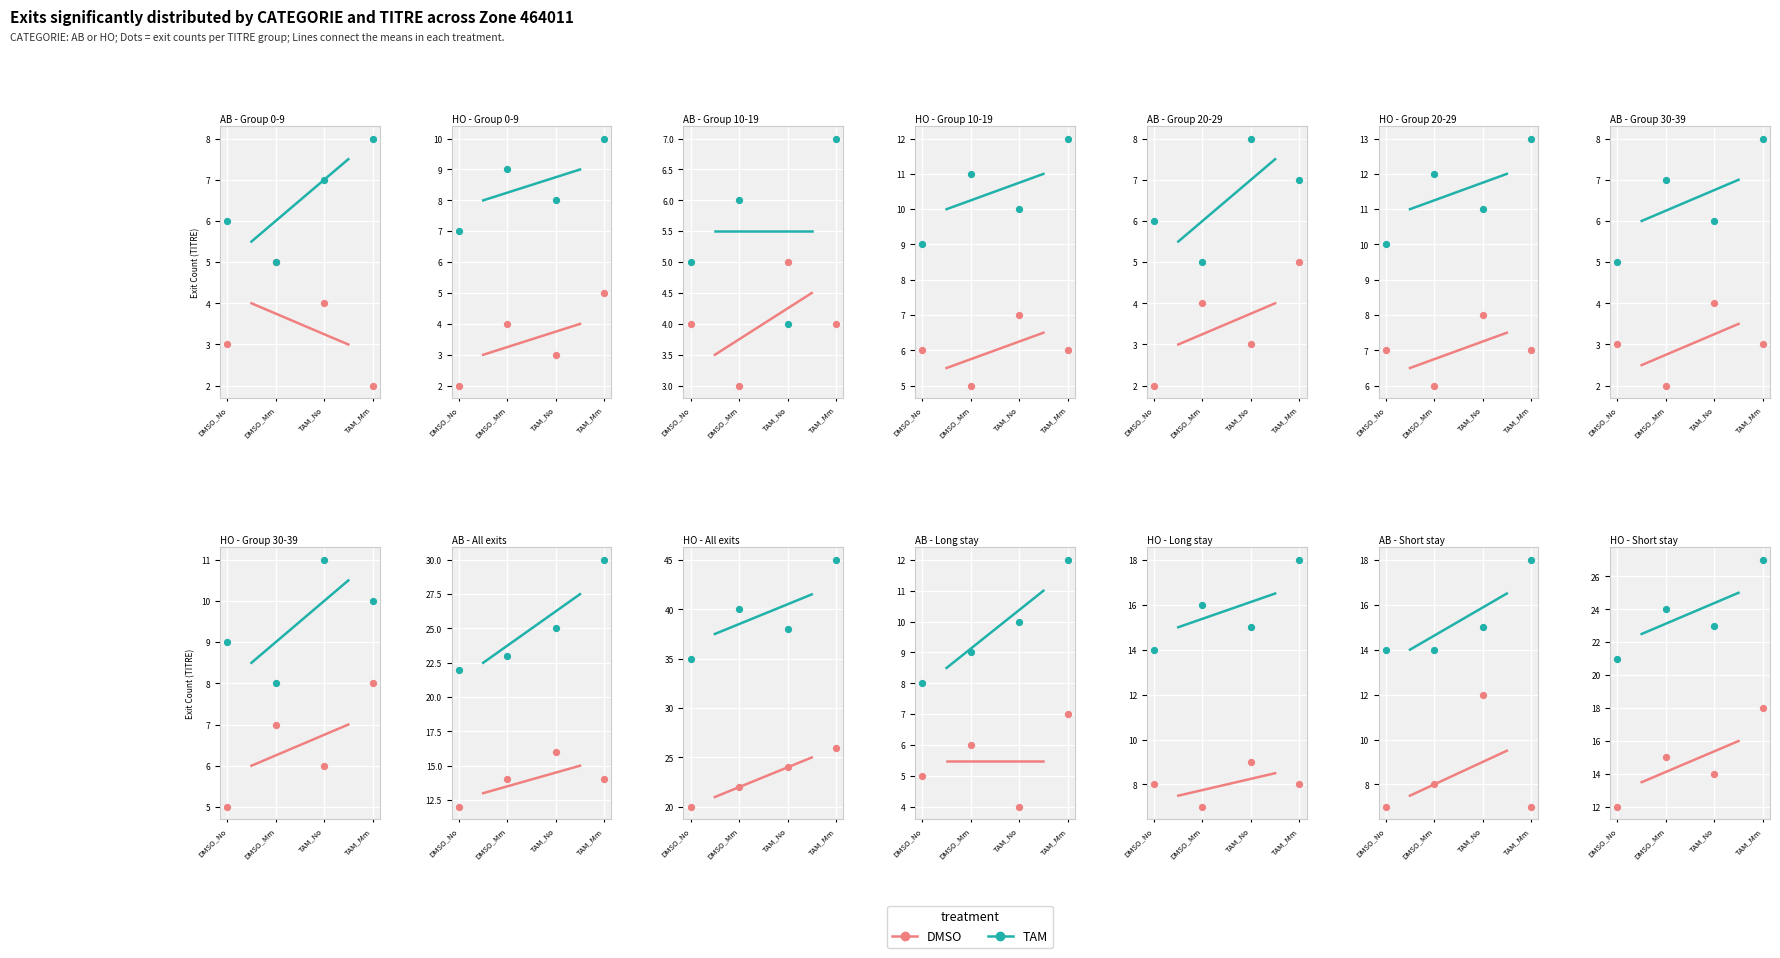

Which series contains the highest Y value?

TAM